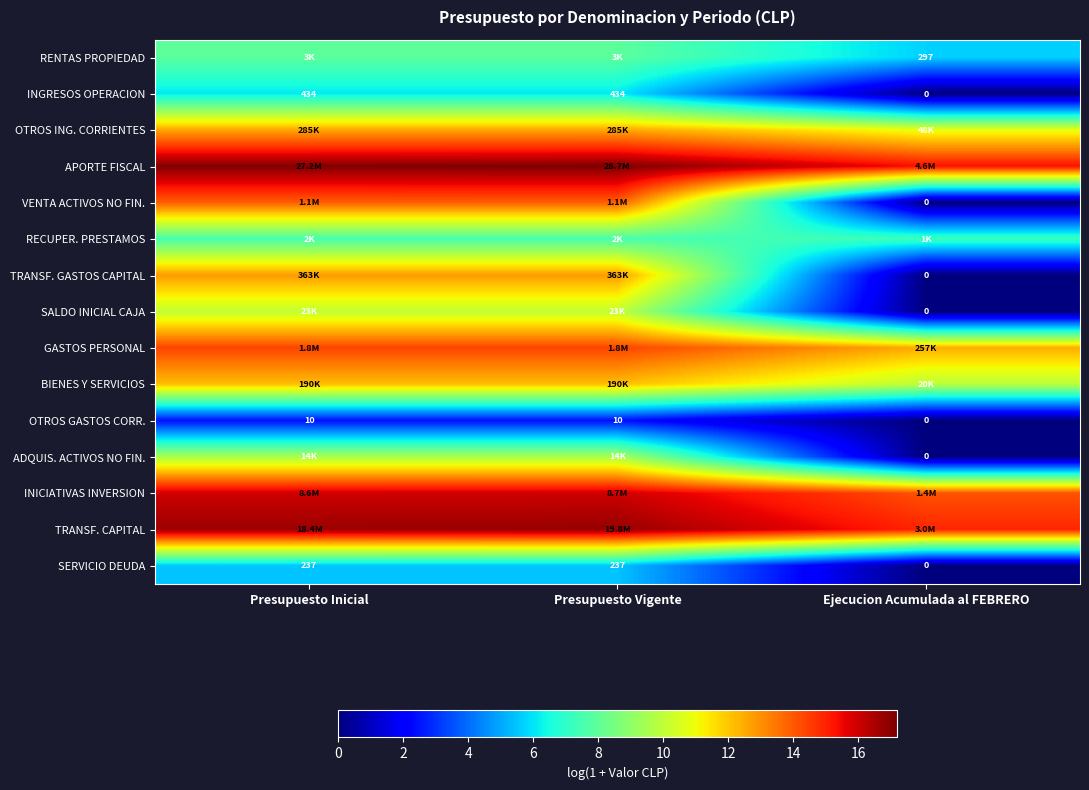

What is the maximum value for OTROS GASTOS CORR.?

2.4